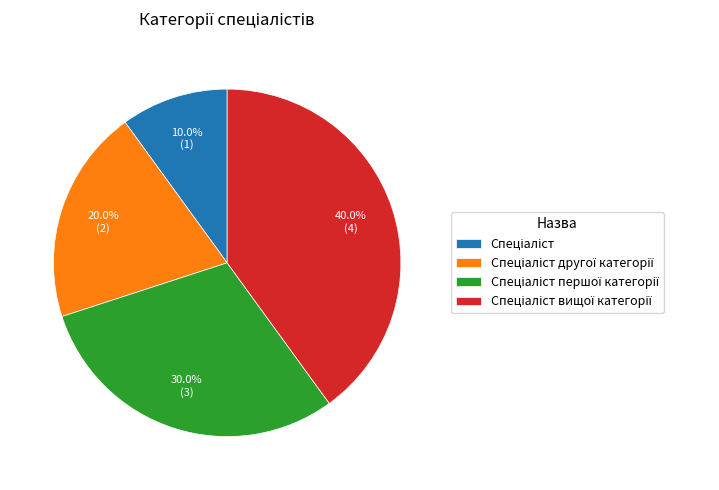

To the nearest percent, what is the difference between the largest and smallest slice percentages?

30%